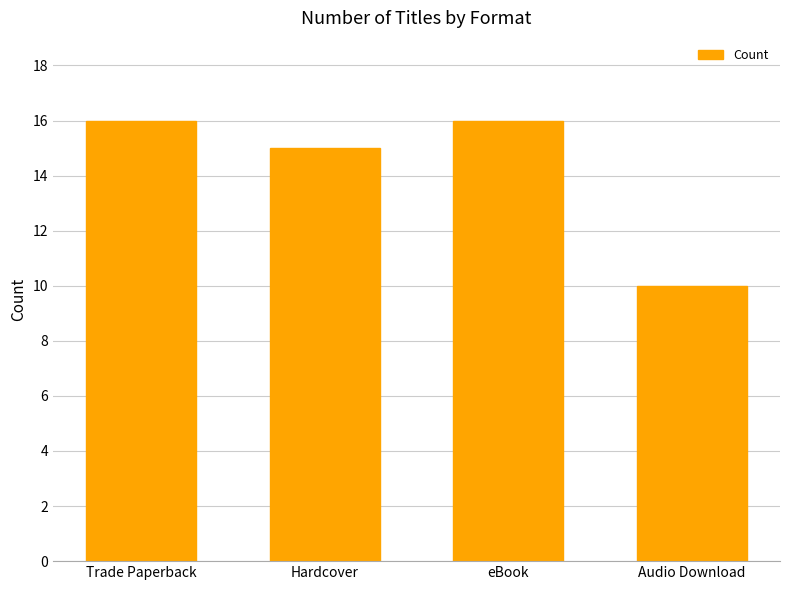

What position from the right is eBook?

2